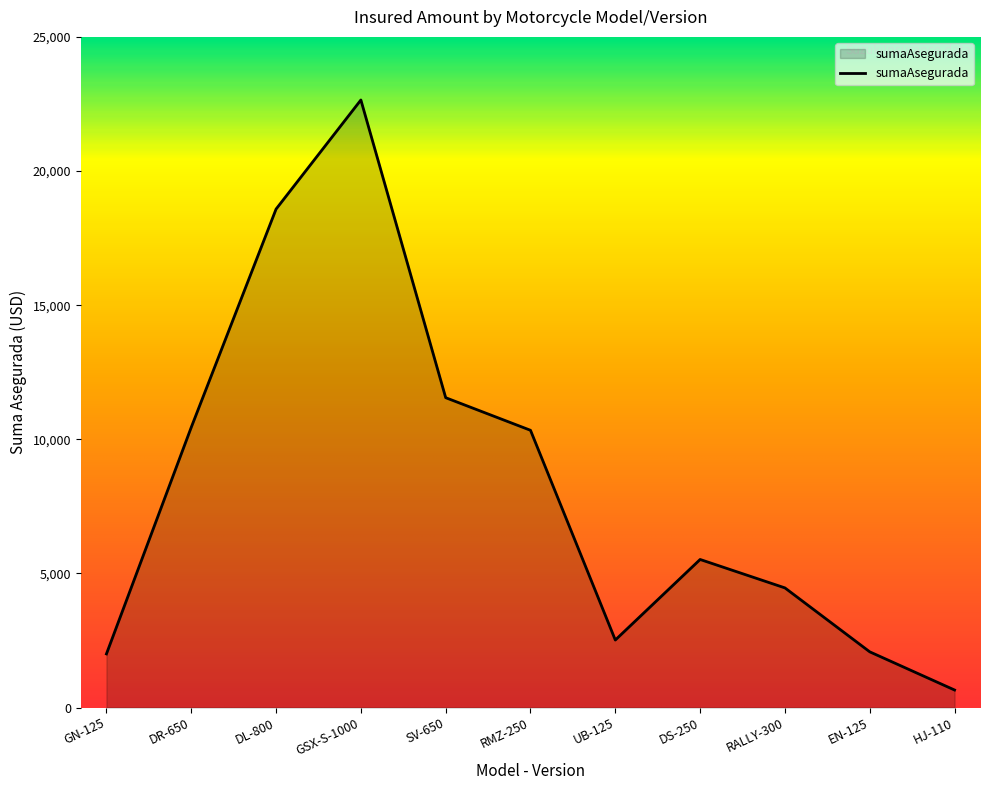

Count the number of data series in this chart.

1